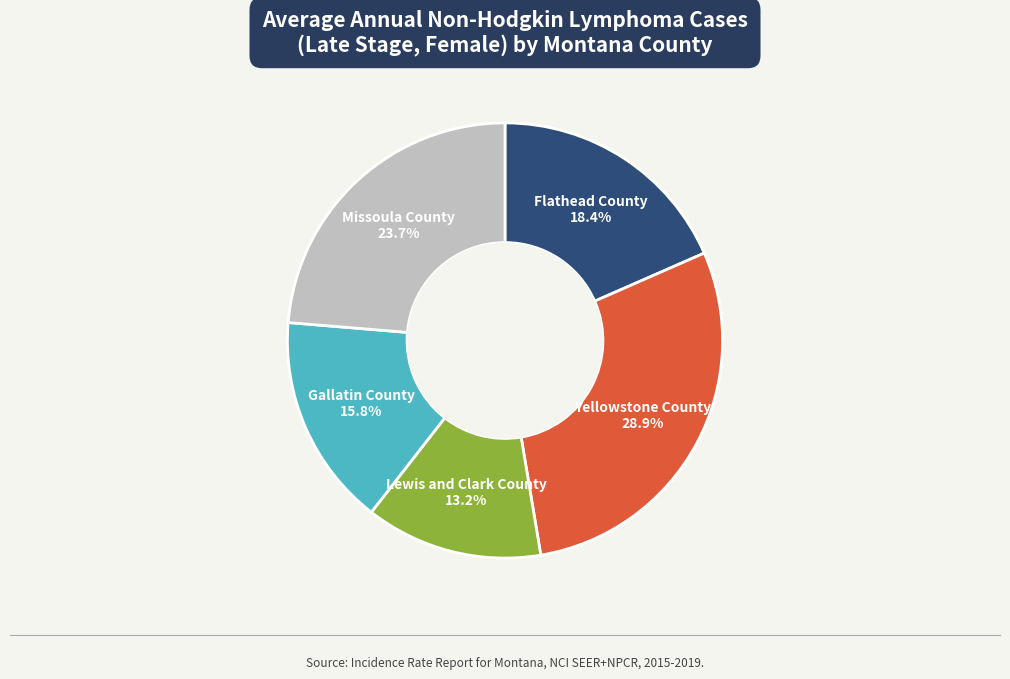

Does Gallatin County represent more than half of the total?

No